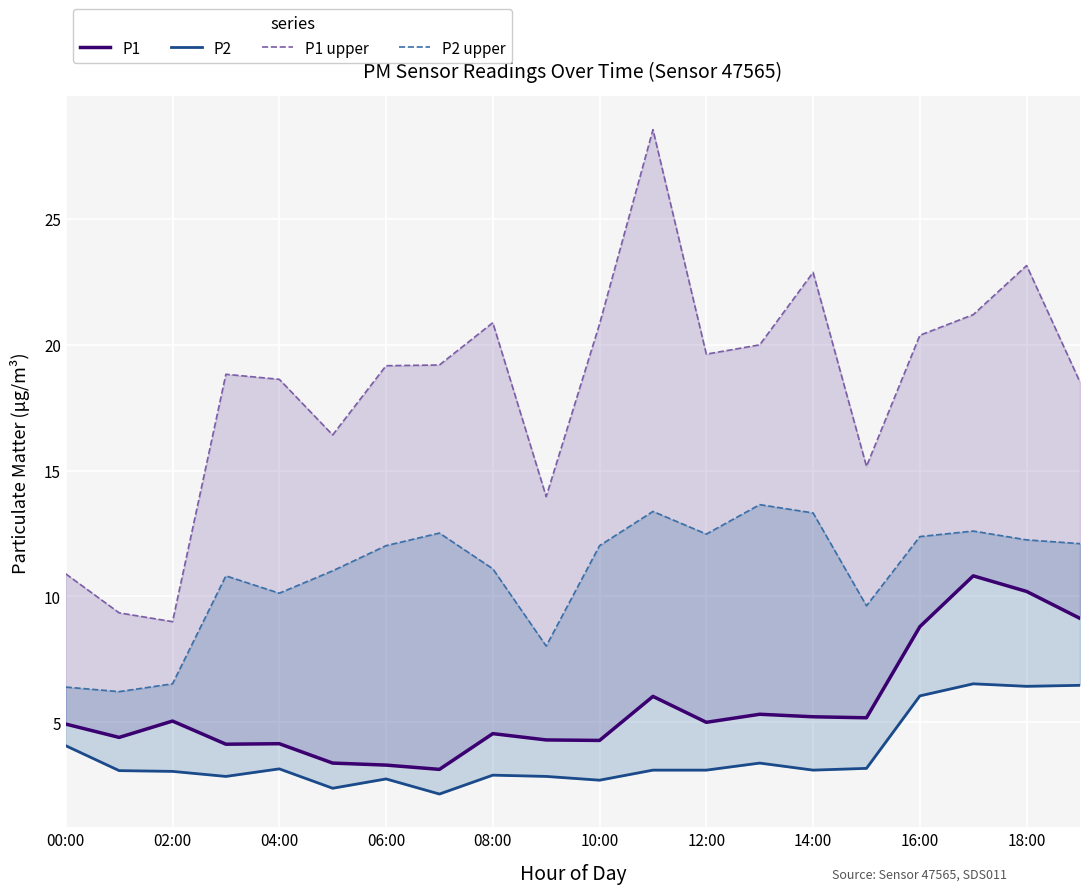

True or false: P2 upper and P1 cross at least once.

False